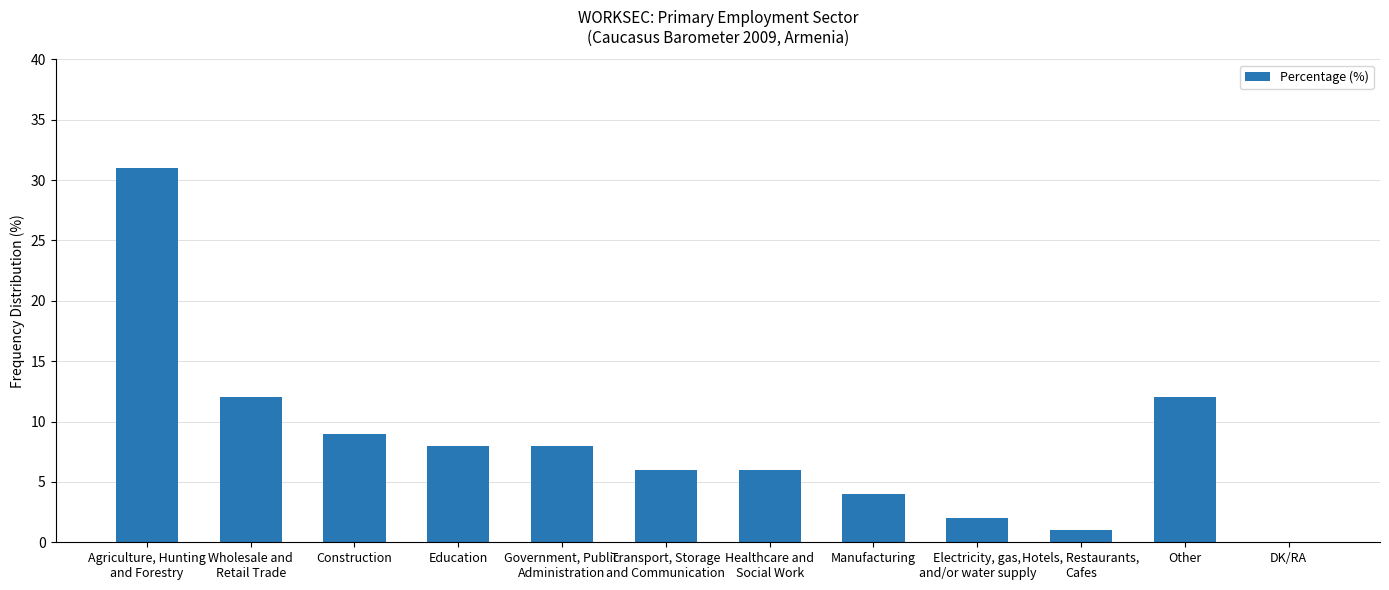

The chart shows a value of -15 at DK/RA. True or false?

False